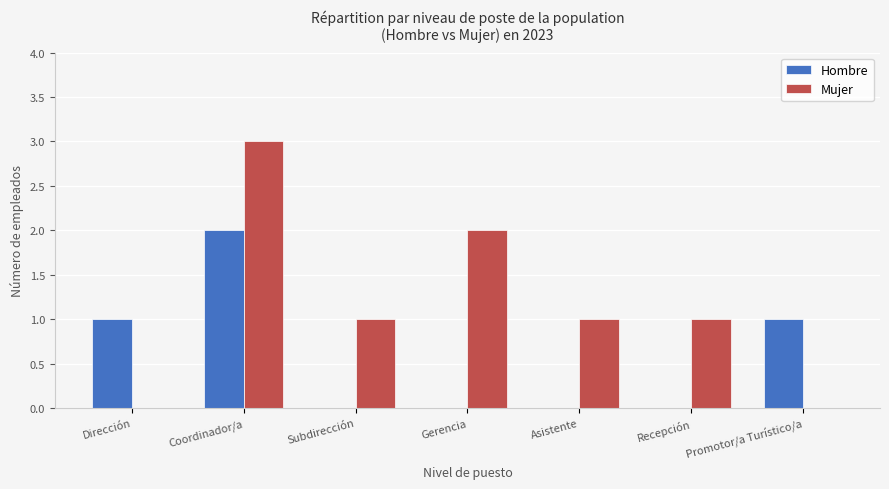

Which series has the largest total across all categories?

Mujer